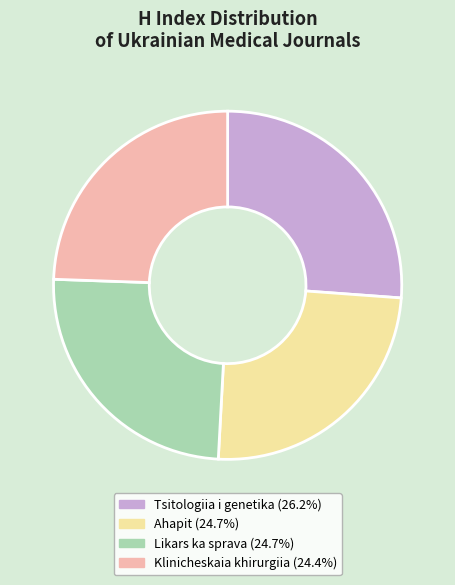

Is it true that Likars ka sprava is 25% of the pie?

True